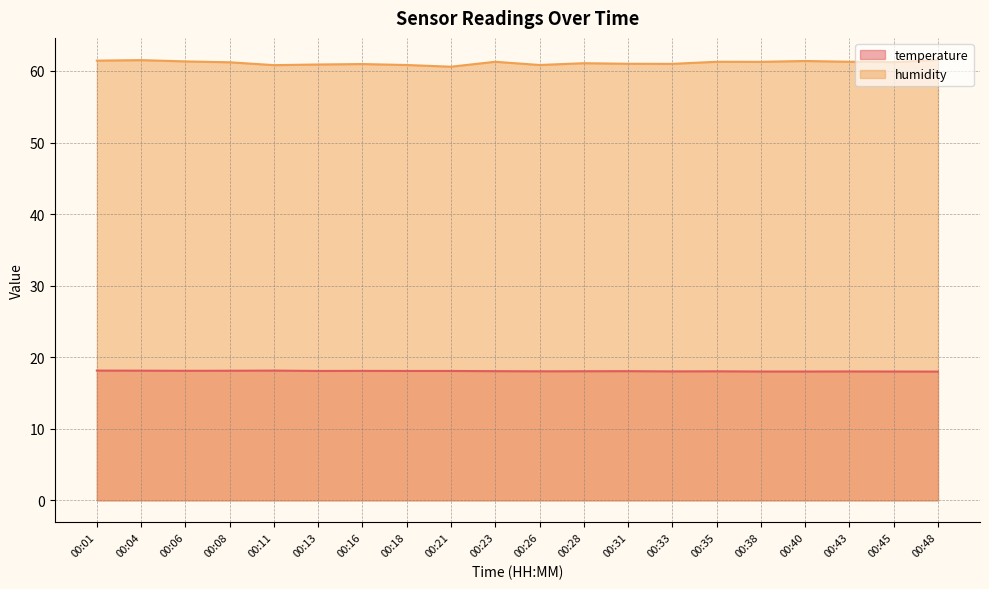

True or false: humidity and temperature cross at least once.

False